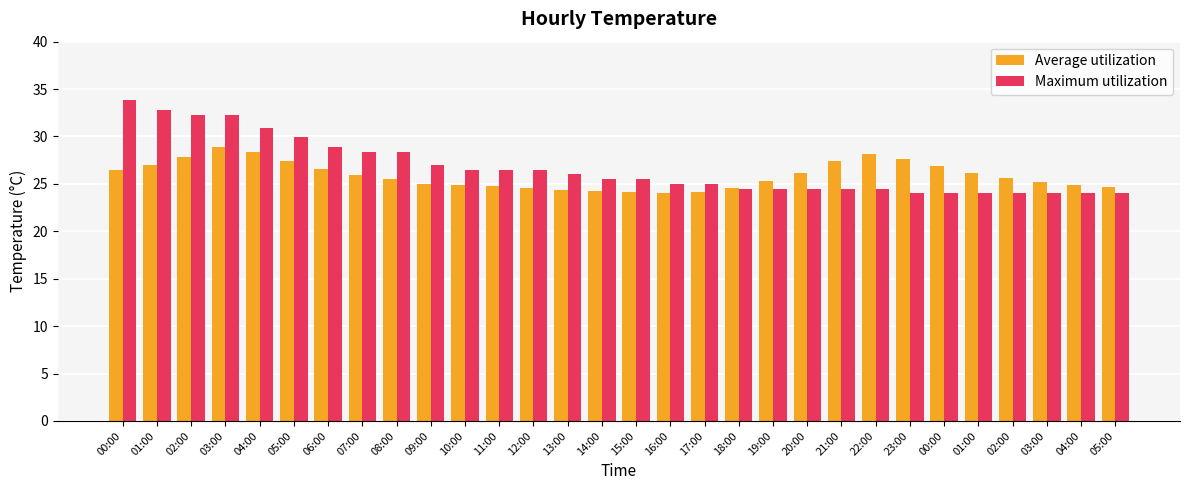

Does the chart contain any negative values?

No